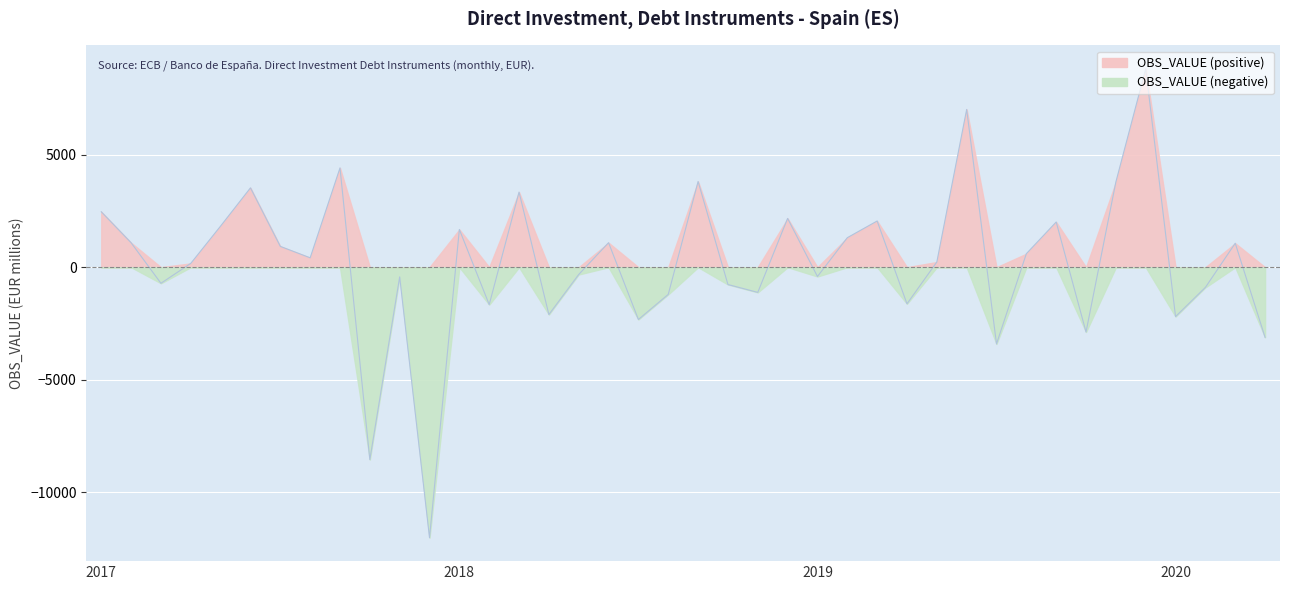

Is it true that the value at 14 is 2200?

False